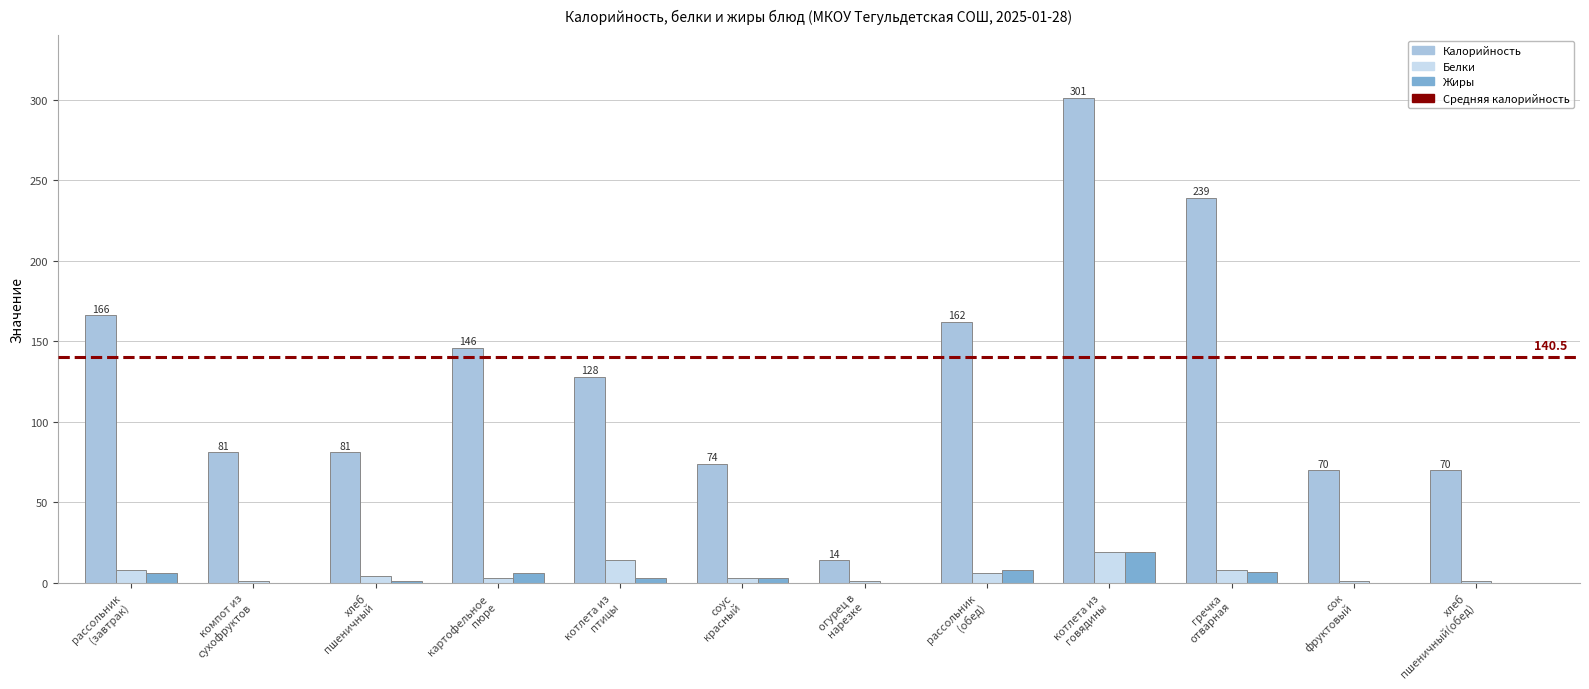

What is the total value across all series at рассольник
(завтрак)?

180